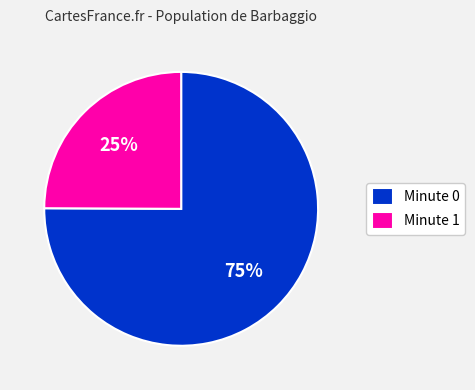

Rank the categories by value from highest to lowest.

Minute 0, Minute 1